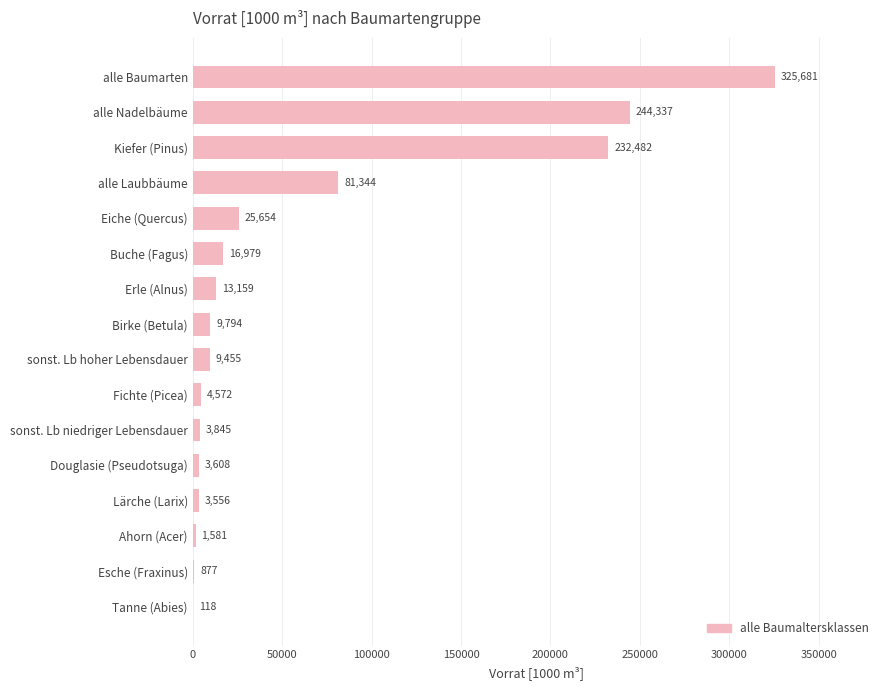

What is the greatest value displayed?

325681.3